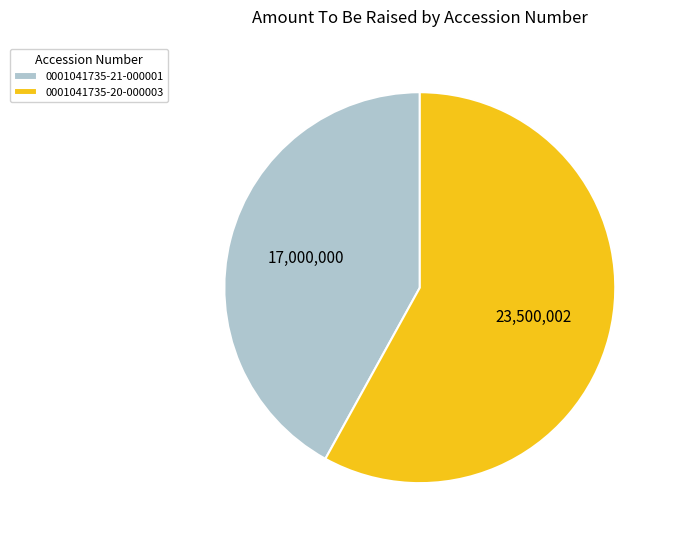

Which slice is the smallest?

0001041735-21-000001